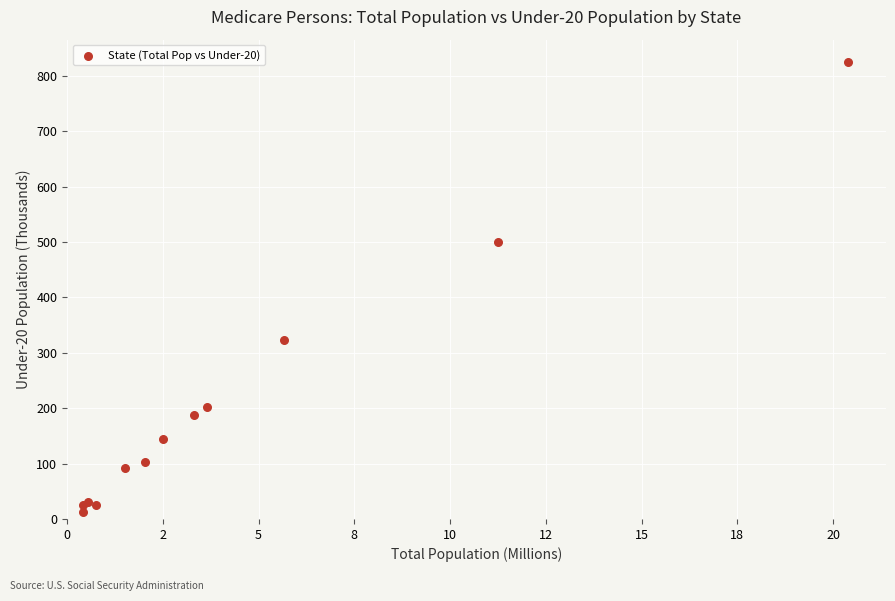

What Y value in the scatter plot is closest to 419?

500.6